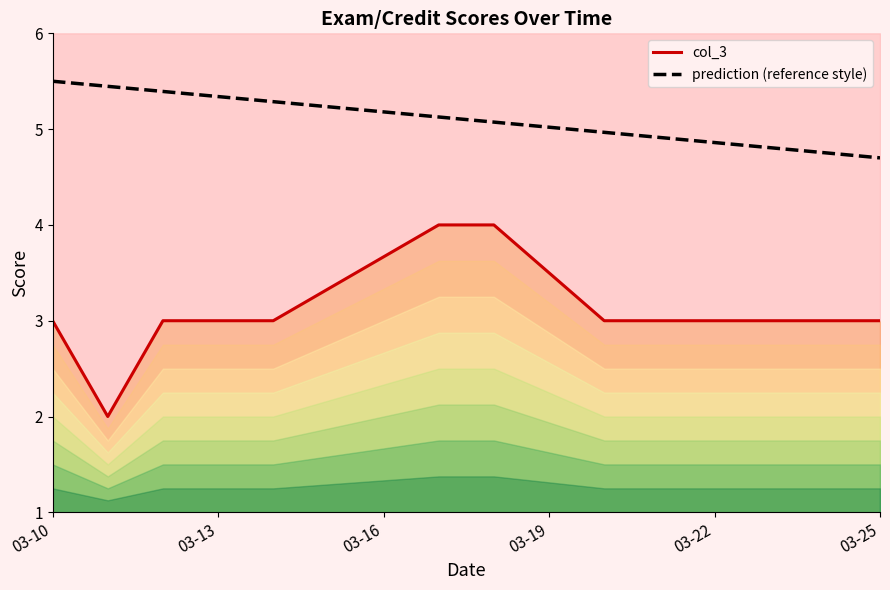

Does the chart display data point markers on the line(s)?

No